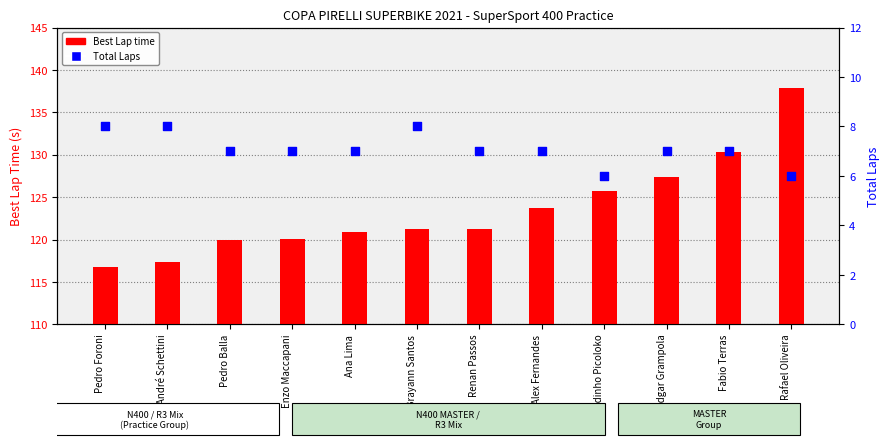

Which series reaches the minimum Y coordinate?

Total Laps